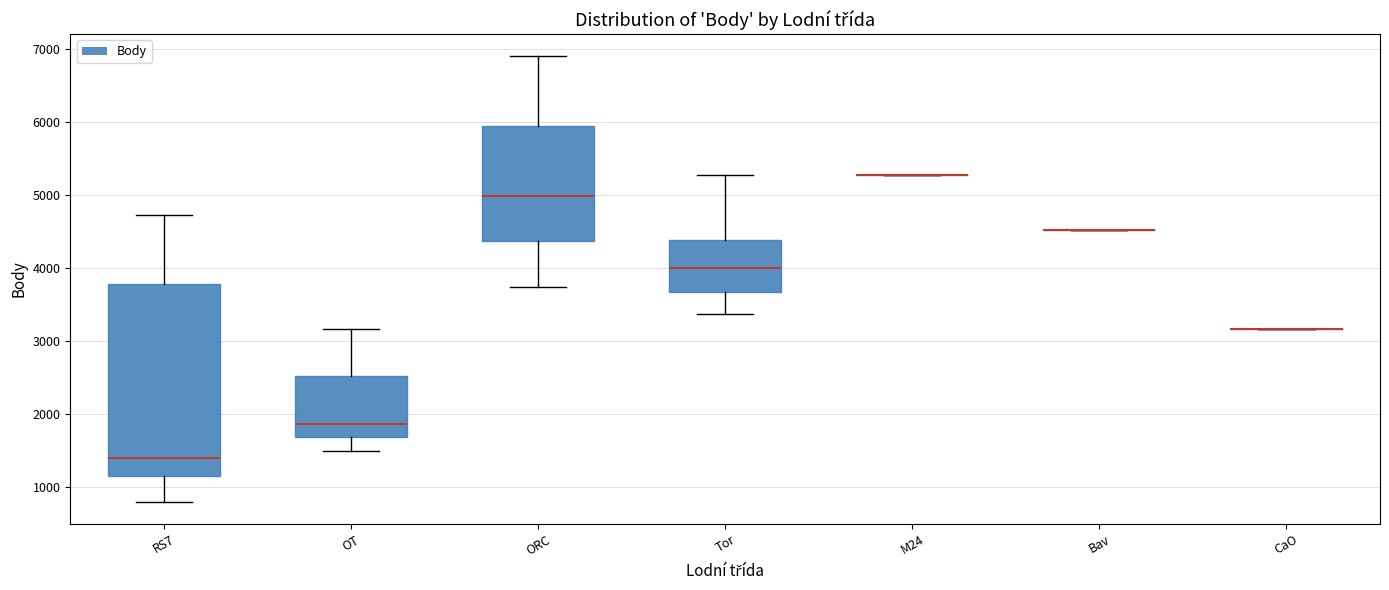

Reading left to right, read every box against the y-axis: the position of its median line, the range the box covers, and the ends of its whiskers. The values are not printed on the chart, so give them approximately, as read against the axis.

RS7: median 1400, box 1200 to 3800, whiskers 800 to 4700
OT: median 1900, box 1700 to 2500, whiskers 1500 to 3200
ORC: median 5000, box 4400 to 5900, whiskers 3700 to 6900
Tor: median 4000, box 3700 to 4400, whiskers 3400 to 5300
M24: box collapsed to a line at 5300, whiskers 5300 to 5300
Bav: box collapsed to a line at 4500, whiskers 4500 to 4500
CaO: box collapsed to a line at 3200, whiskers 3200 to 3200